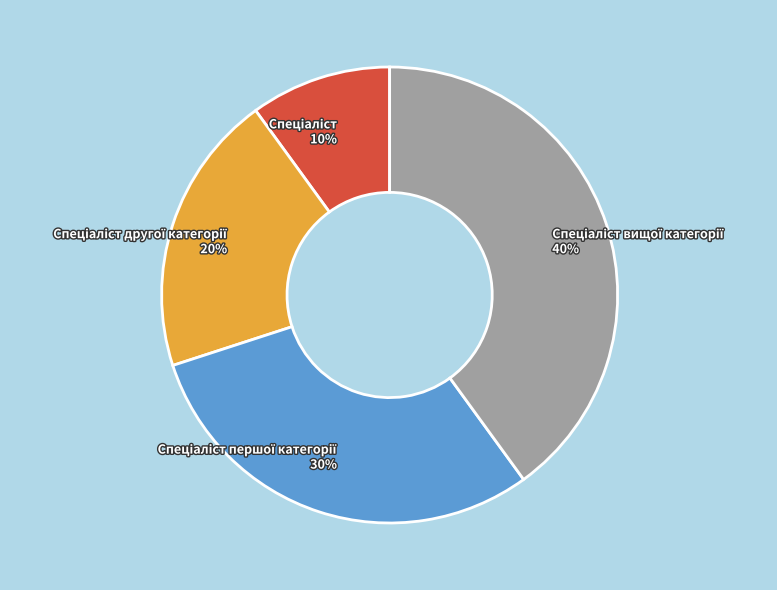

To the nearest percent, what is the difference between the largest and smallest slice percentages?

30%